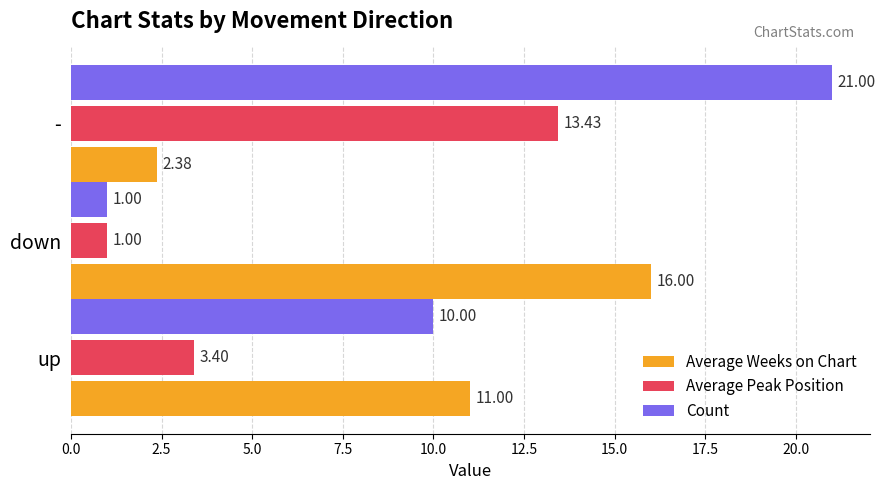

What is the difference between the maximum and second lowest values in the Average Peak Position series?

10.0